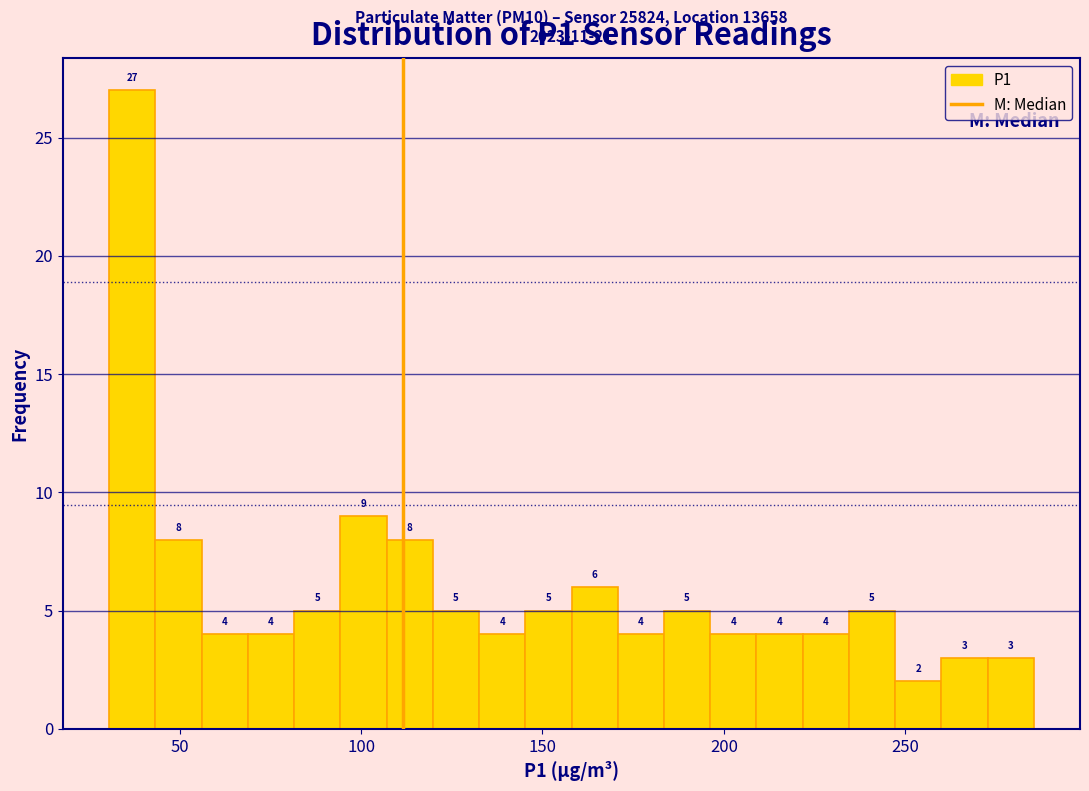

Read against the x-axis, roughly where is the centre of the tallest bar?

35